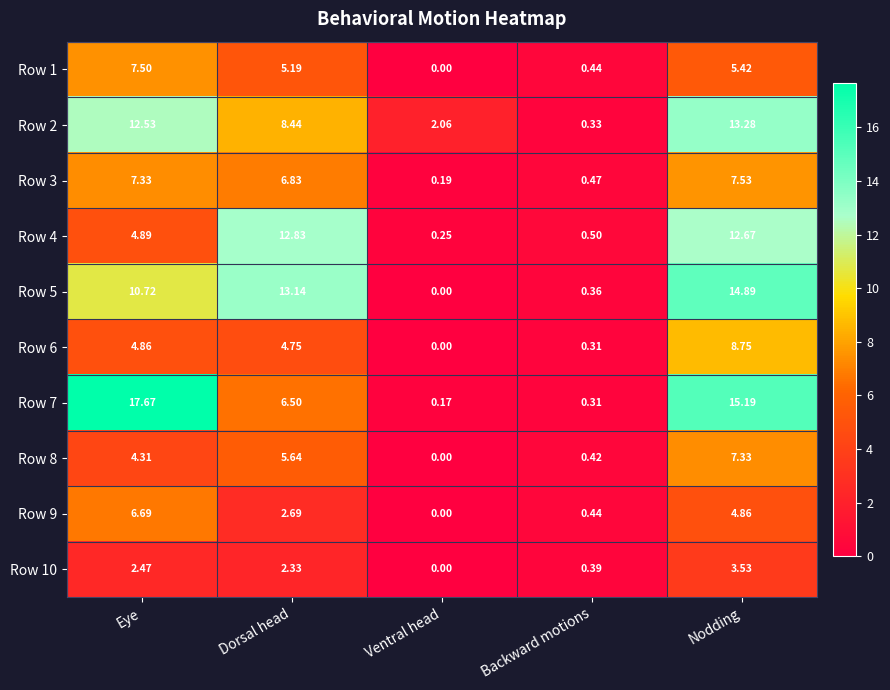

Which category has the lowest value in the Row 5 series?

Ventral head